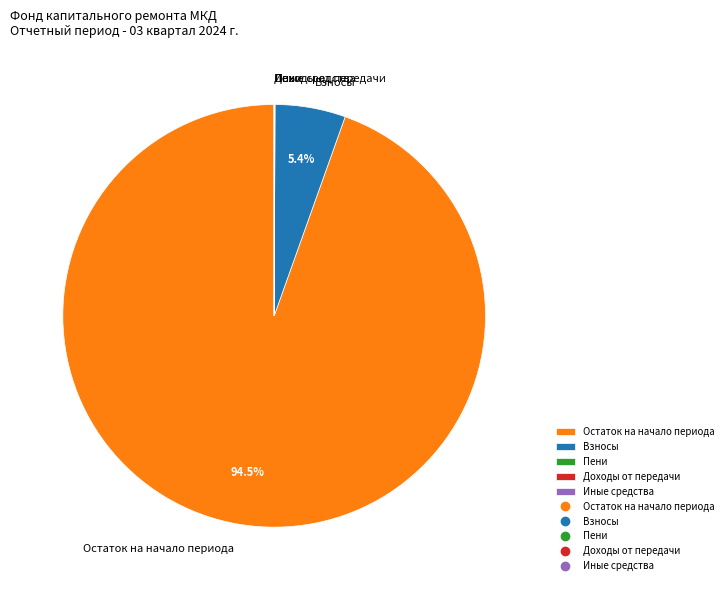

Which slice represents more than half of the pie?

Остаток на начало периода